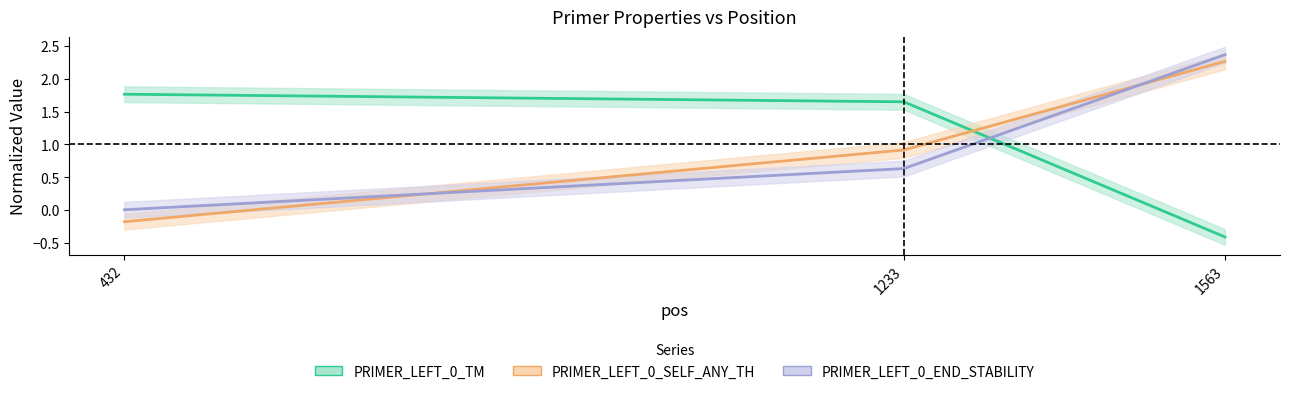

Does the chart have visible grid lines?

No